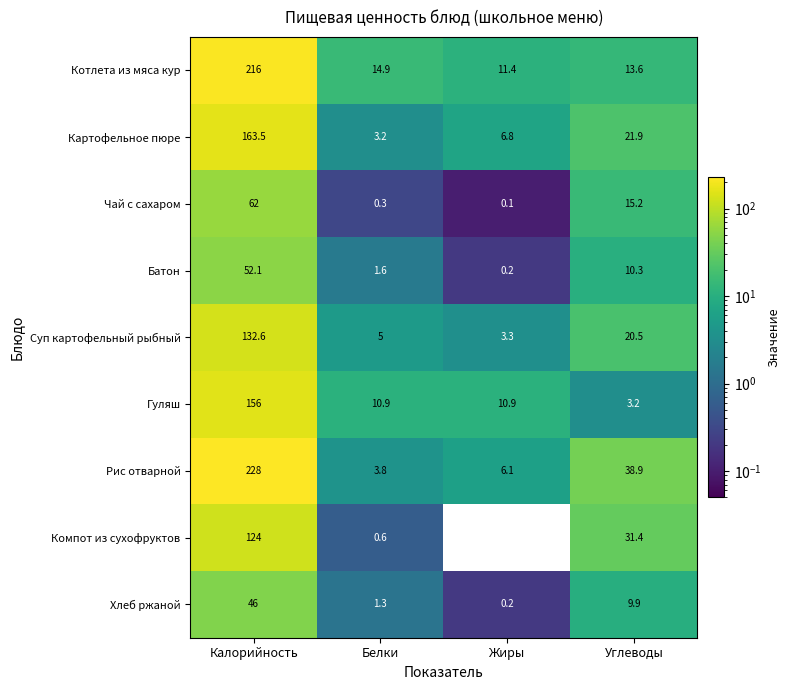

Rank the categories by Хлеб ржаной value from lowest to highest.

Жиры, Белки, Углеводы, Калорийность